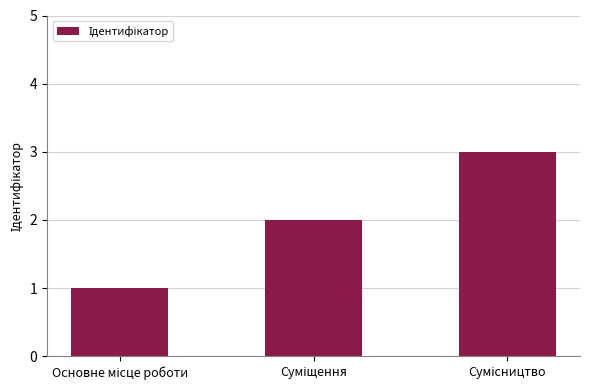

What is the sum of all values?

6